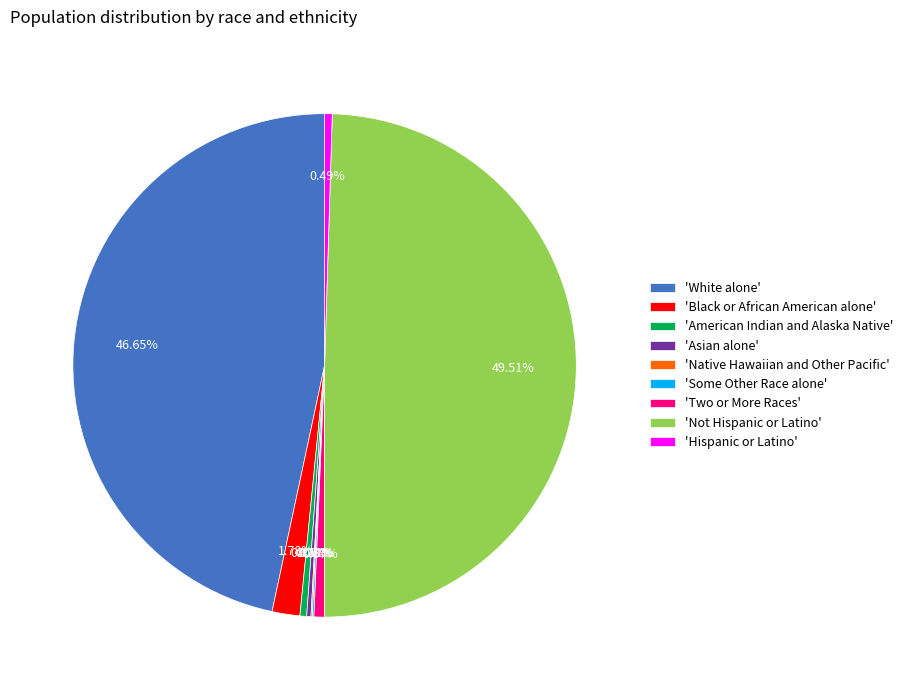

Which category has the biggest portion of the pie?

'Not Hispanic or Latino'